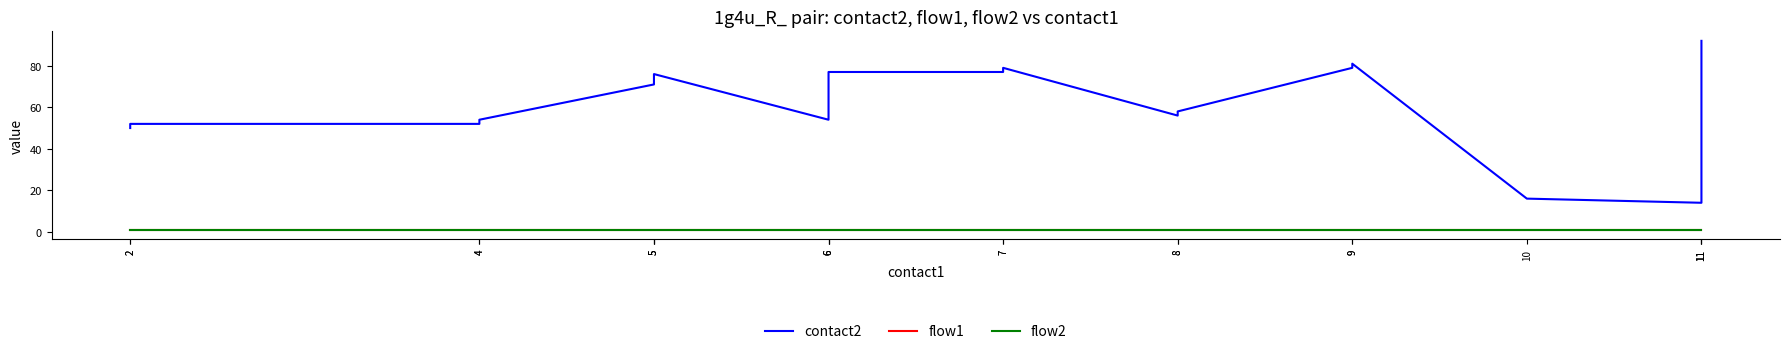

True or false: flow1 and flow2 cross at least once.

False